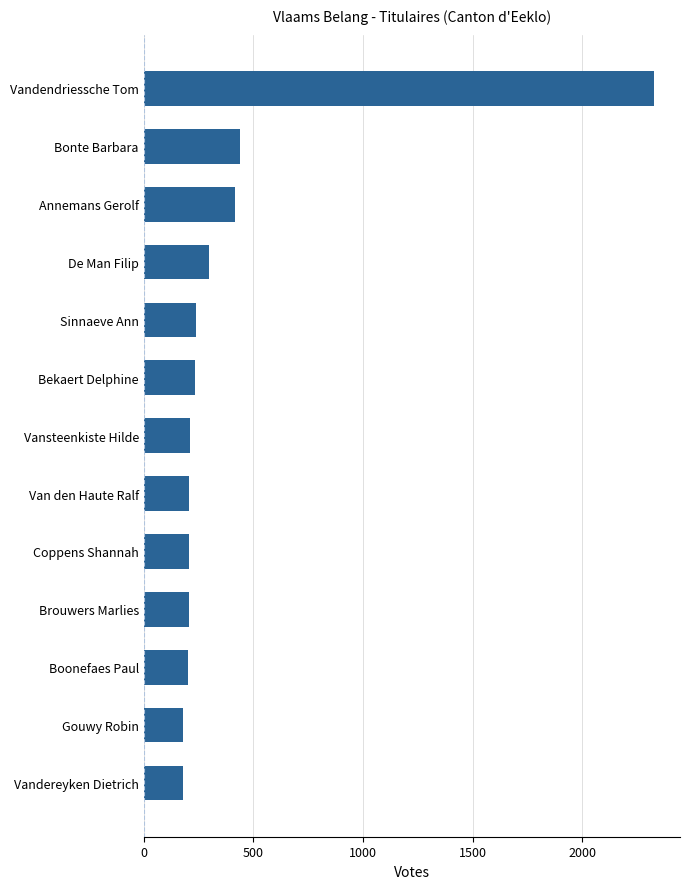

The chart shows a value of 418 at Annemans Gerolf. True or false?

True